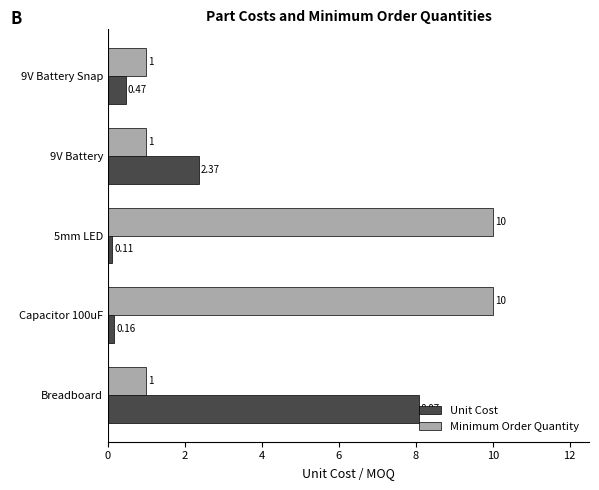

Rank the series by their average value, from lowest to highest.

Unit Cost, Minimum Order Quantity